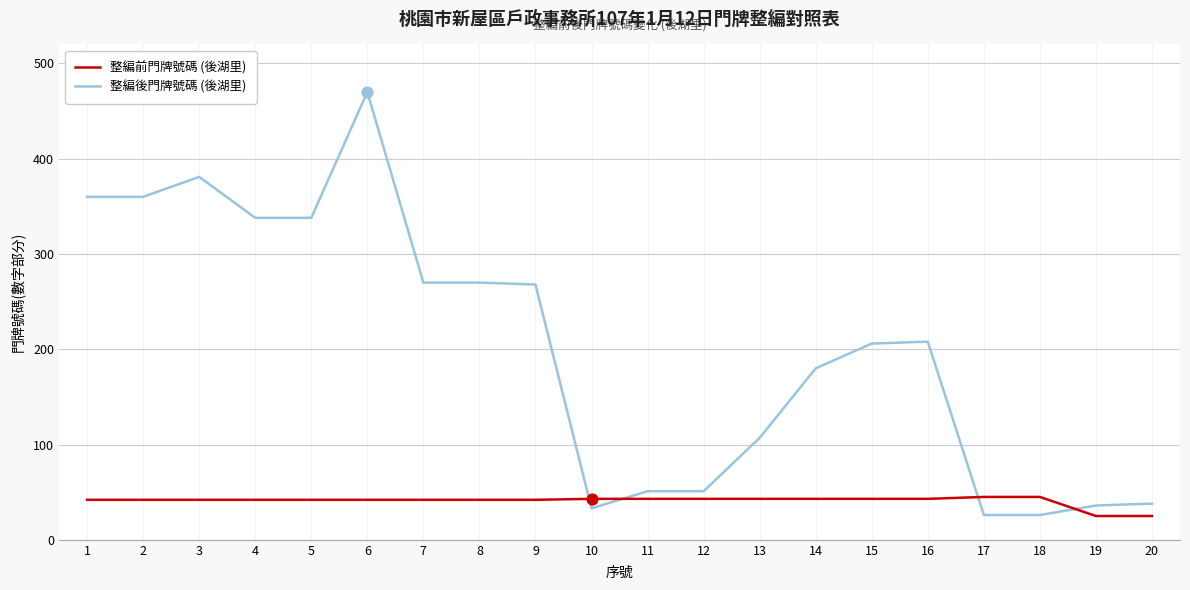

What is the total value across all series at 18?

71